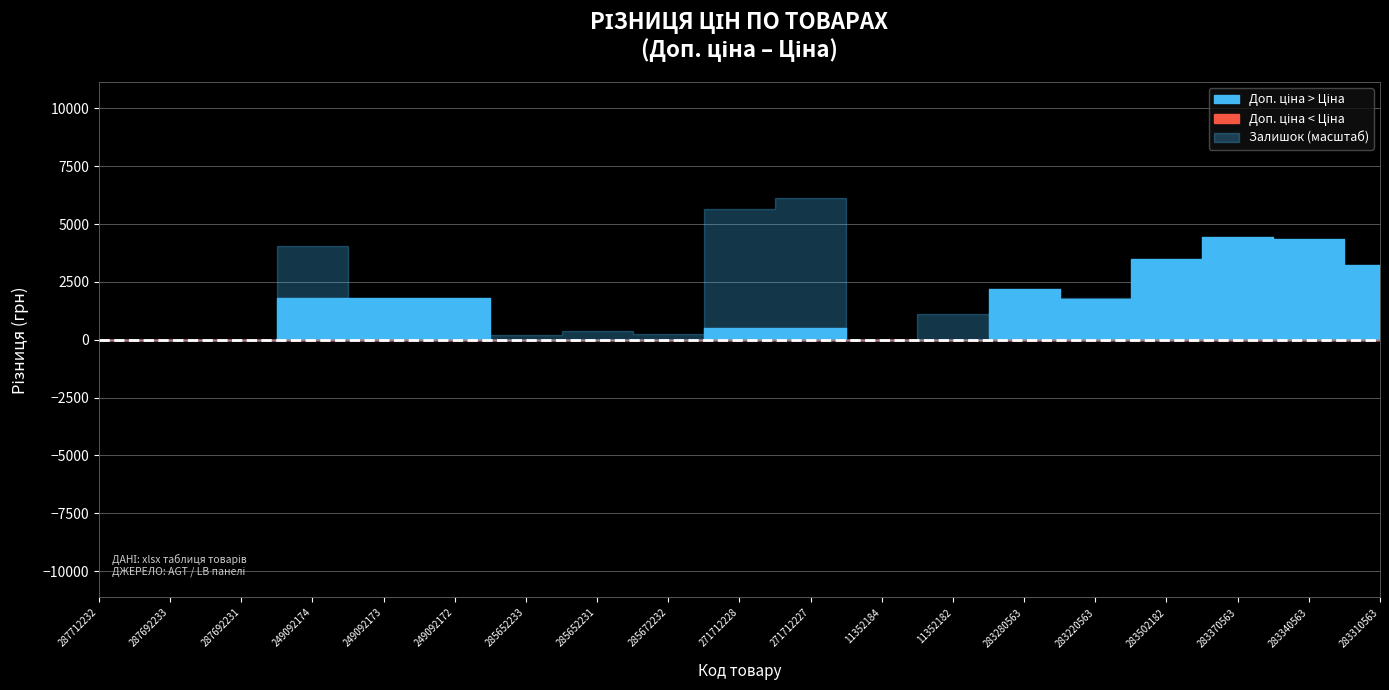

True or false: Доп. ціна and Залишок cross at least once.

False